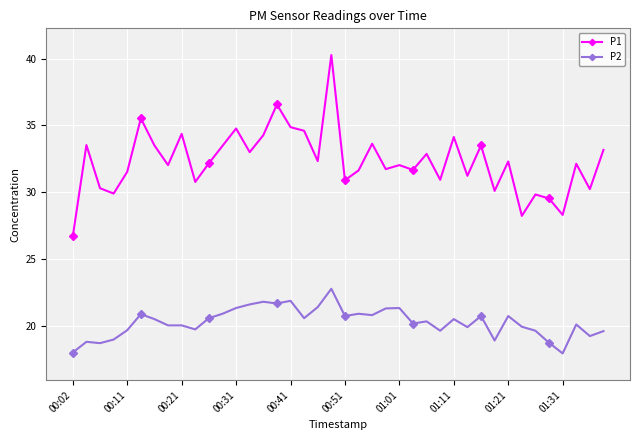

What is the difference between the second highest and minimum values in the P2 series?

3.9